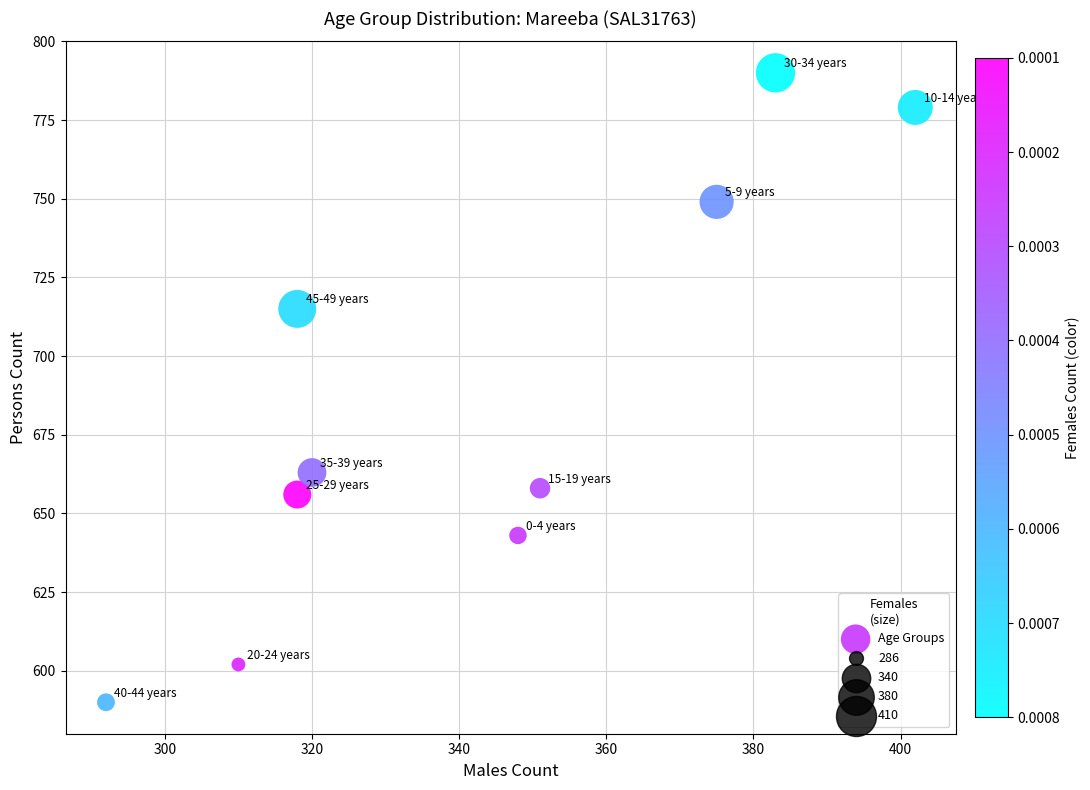

What is the average X value?

342